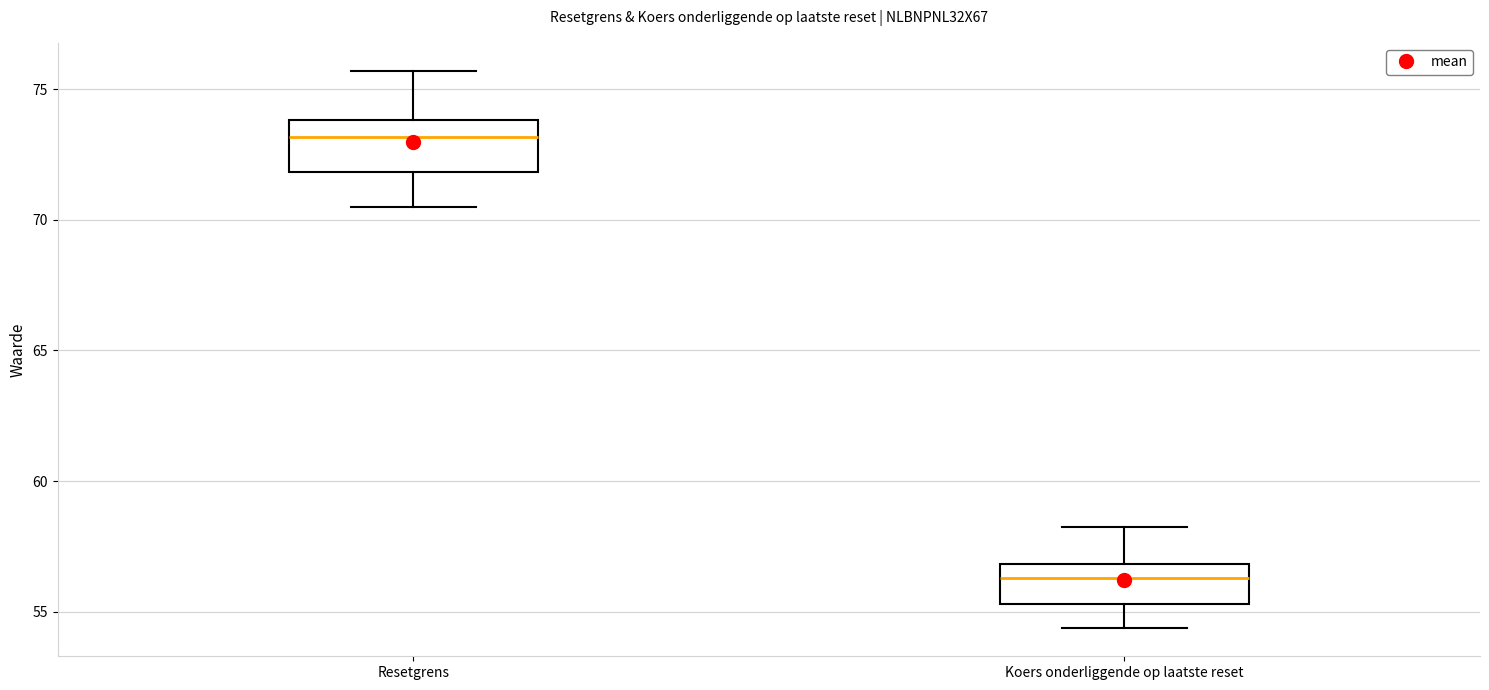

Which box has the lowest median line?

Koers onderliggende op laatste reset